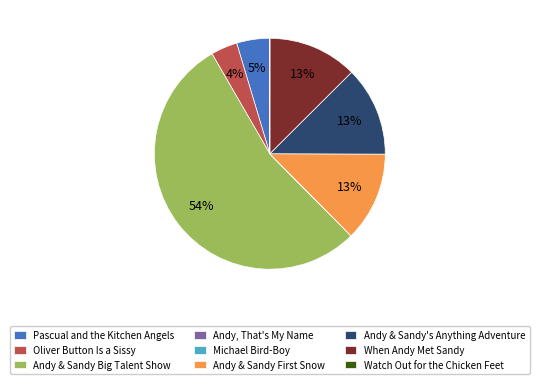

What percentage is the Pascual and the Kitchen Angels slice, to the nearest percent?

5%